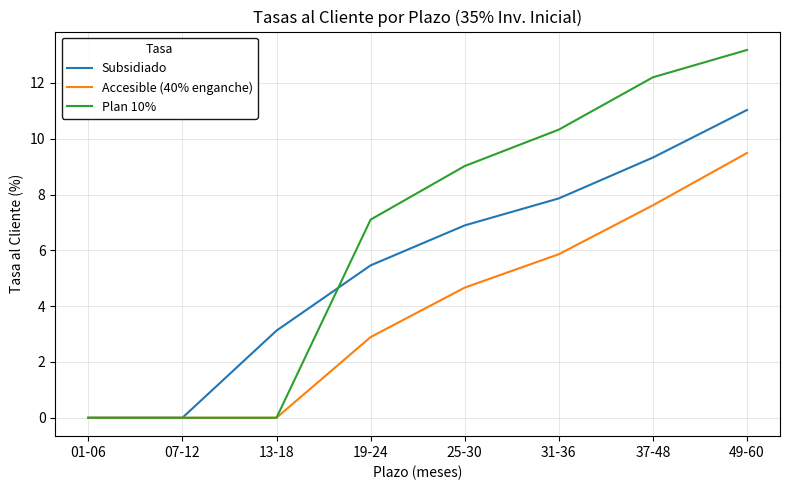

Which series has the largest total across all categories?

Plan 10%